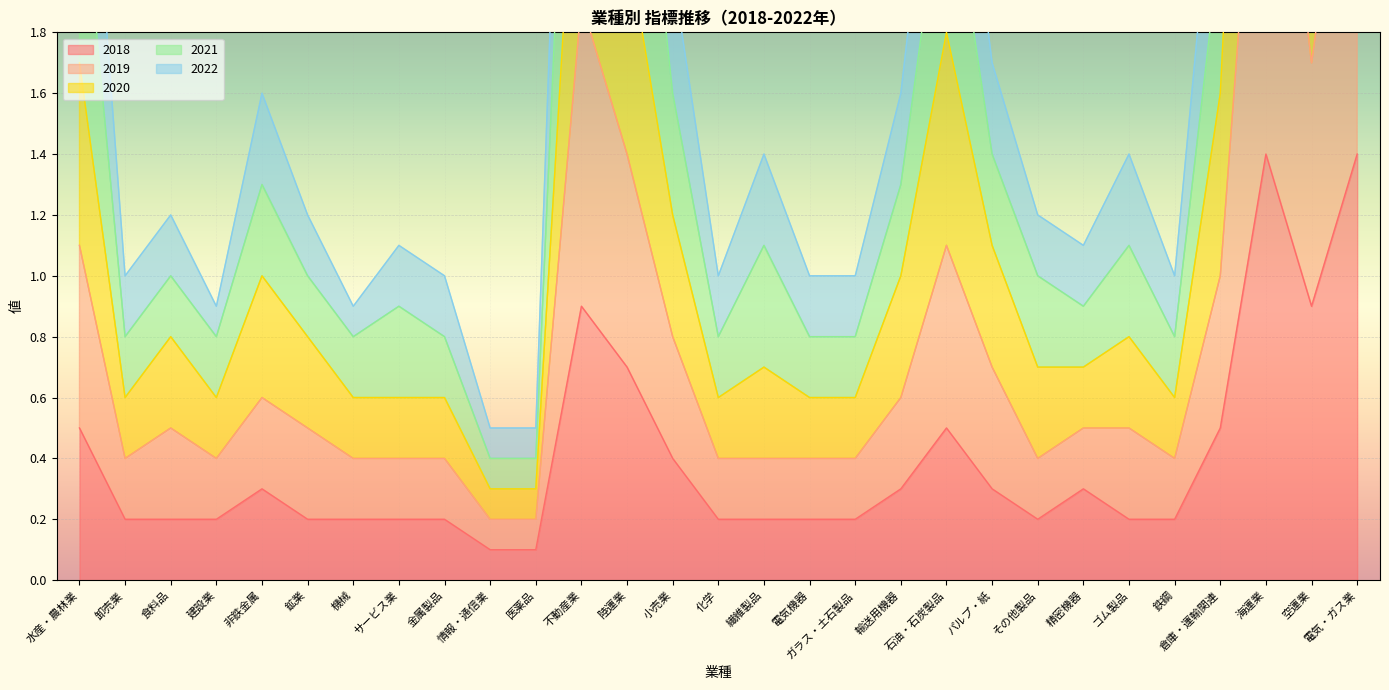

What position from the left is その他製品?

22